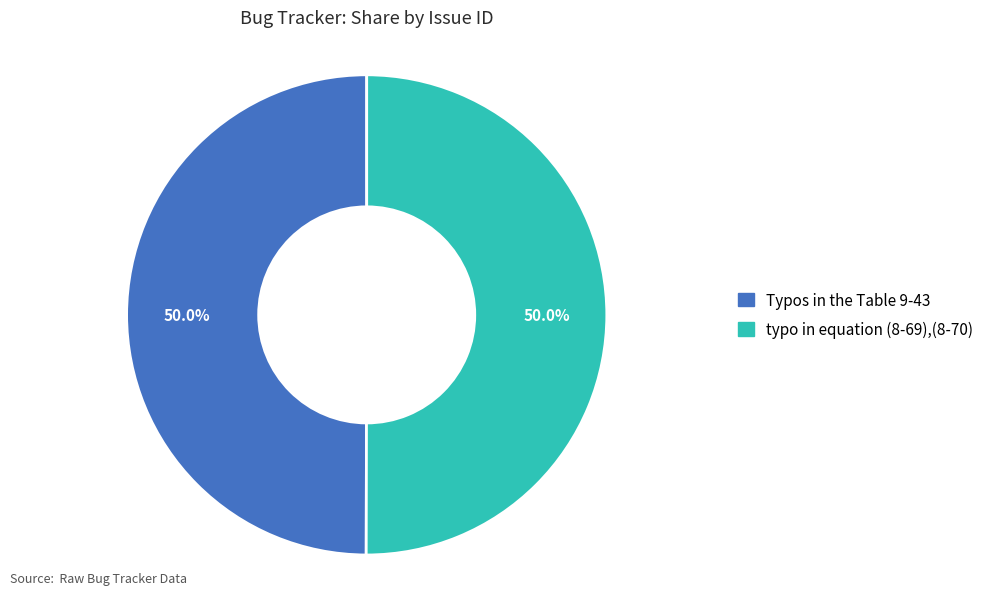

To the nearest percent, what portion does typo in equation (8-69),(8-70) represent?

50%